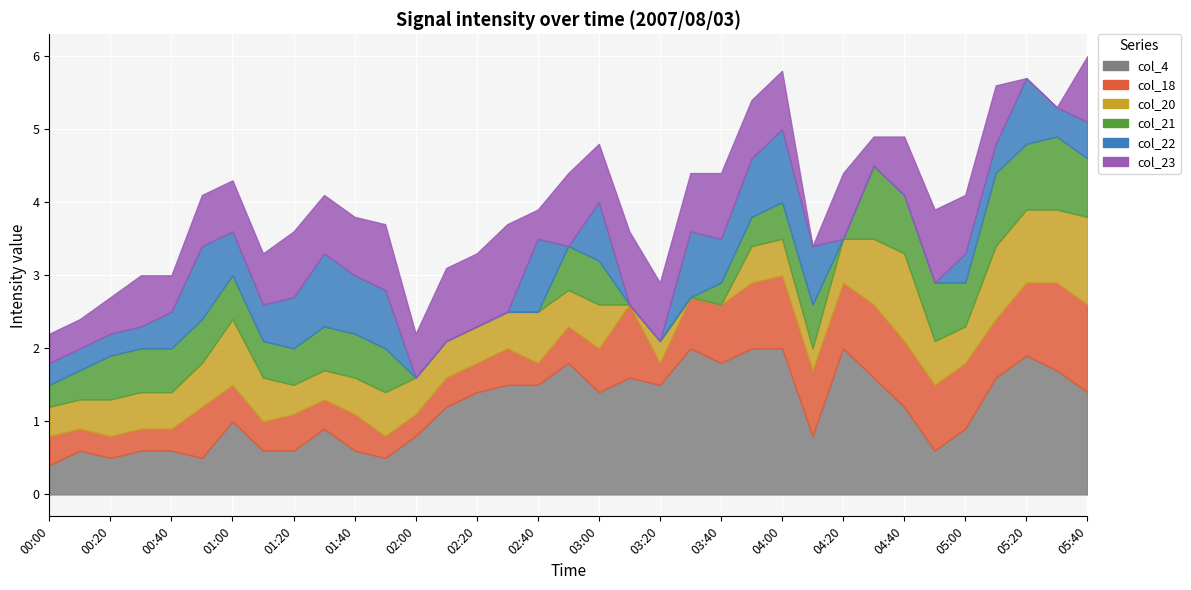

Reading left to right, transcribe all the data shown in this chart.

col_4: 0.4	0.6	0.5	0.6	0.6	0.5	1.0	0.6	0.6	0.9	0.6	0.5	0.8	1.2	1.4	1.5	1.5	1.8	1.4	1.6	1.5	2.0	1.8	2.0	2.0	0.8	2.0	1.6	1.2	0.6	0.9	1.6	1.9	1.7	1.4
col_18: 0.4	0.3	0.3	0.3	0.3	0.7	0.5	0.4	0.5	0.4	0.5	0.3	0.3	0.4	0.4	0.5	0.3	0.5	0.6	1.0	0.3	0.7	0.8	0.9	1.0	0.9	0.9	1.0	0.9	0.9	0.9	0.8	1.0	1.2	1.2
col_20: 0.4	0.4	0.5	0.5	0.5	0.6	0.9	0.6	0.4	0.4	0.5	0.6	0.5	0.5	0.5	0.5	0.7	0.5	0.6	0.0	0.3	0.0	0.0	0.5	0.5	0.3	0.6	0.9	1.2	0.6	0.5	1.0	1.0	1.0	1.2
col_21: 0.3	0.4	0.6	0.6	0.6	0.6	0.6	0.5	0.5	0.6	0.6	0.6	0.0	0.0	0.0	0.0	0.0	0.6	0.6	0.0	0.0	0.0	0.3	0.4	0.5	0.6	0.0	1.0	0.8	0.8	0.6	1.0	0.9	1.0	0.8
col_22: 0.3	0.3	0.3	0.3	0.5	1.0	0.6	0.5	0.7	1.0	0.8	0.8	0.0	0.0	0.0	0.0	1.0	0.0	0.8	0.0	0.0	0.9	0.6	0.8	1.0	0.8	0.0	0.0	0.0	0.0	0.4	0.4	0.9	0.4	0.5
col_23: 0.4	0.4	0.5	0.7	0.5	0.7	0.7	0.7	0.9	0.8	0.8	0.9	0.6	1.0	1.0	1.2	0.4	1.0	0.8	1.0	0.8	0.8	0.9	0.8	0.8	0.0	0.9	0.4	0.8	1.0	0.8	0.8	0.0	0.0	0.9